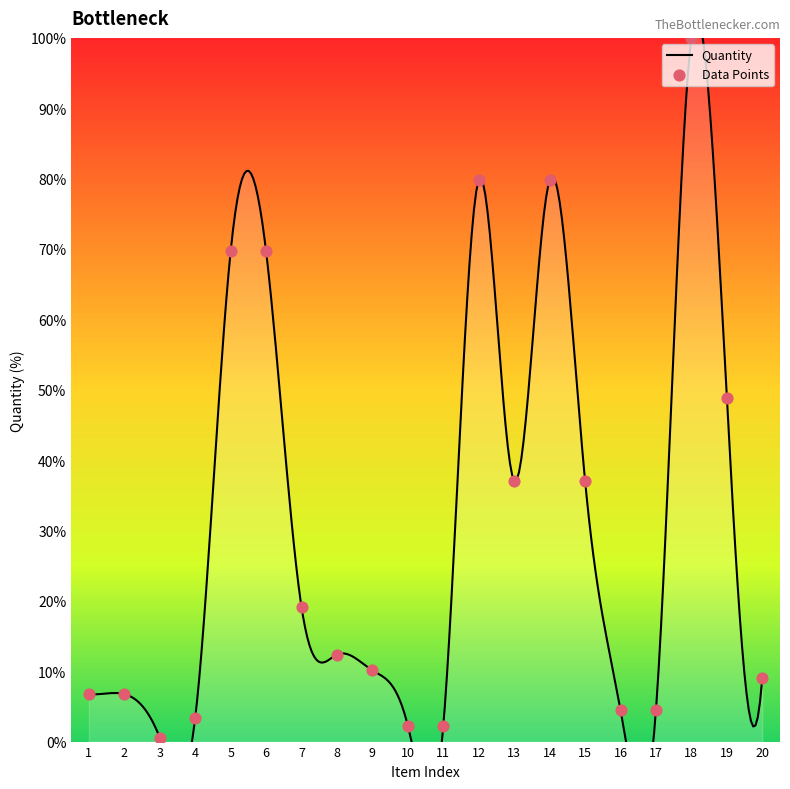

What is the change in value from 3 to 14?

+79.2